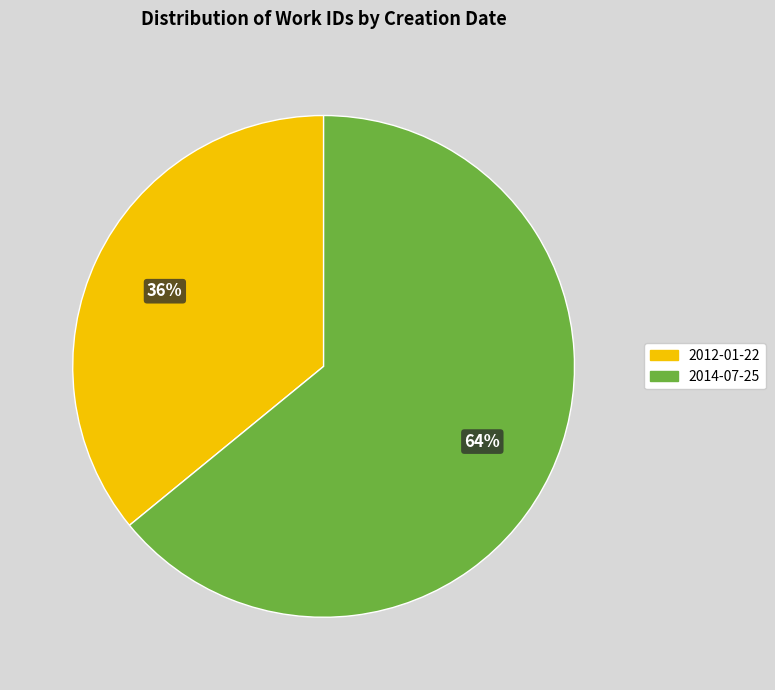

Rank the categories by value from lowest to highest.

2012-01-22, 2014-07-25